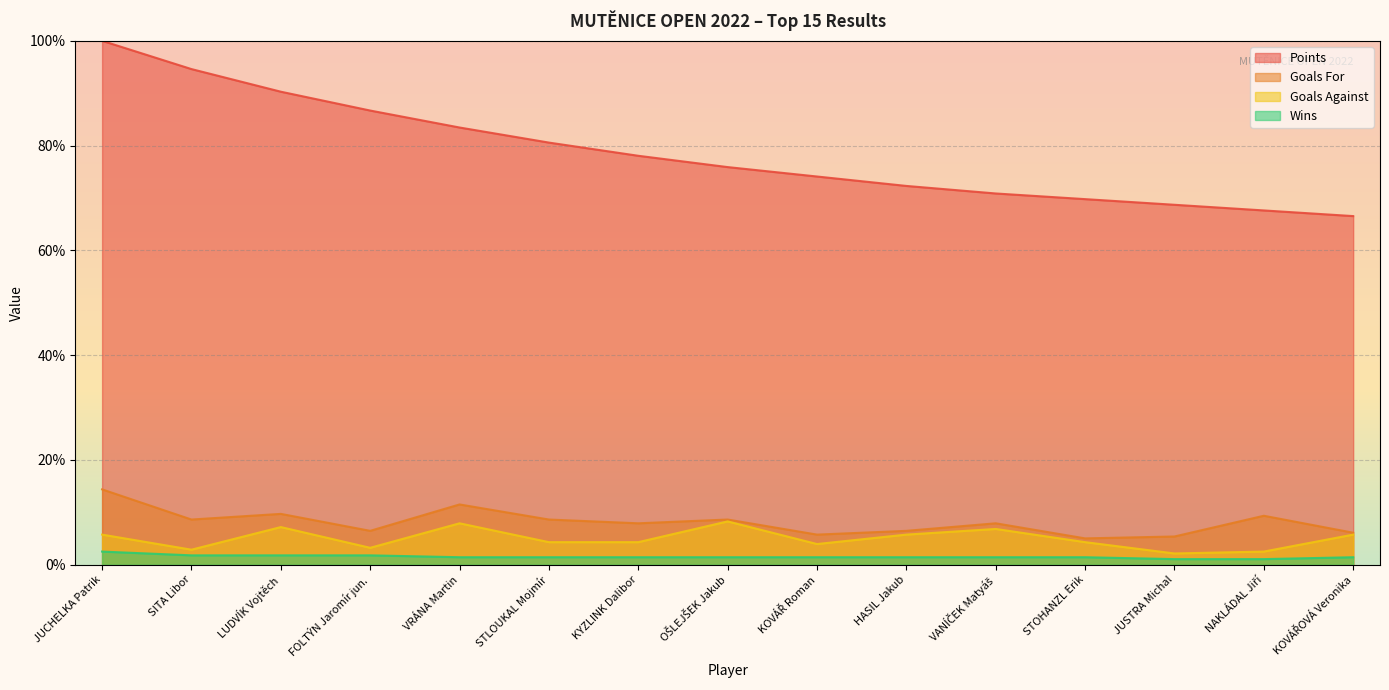

True or false: Goals For has a value of 7.9 at KYZLINK Dalibor.

True